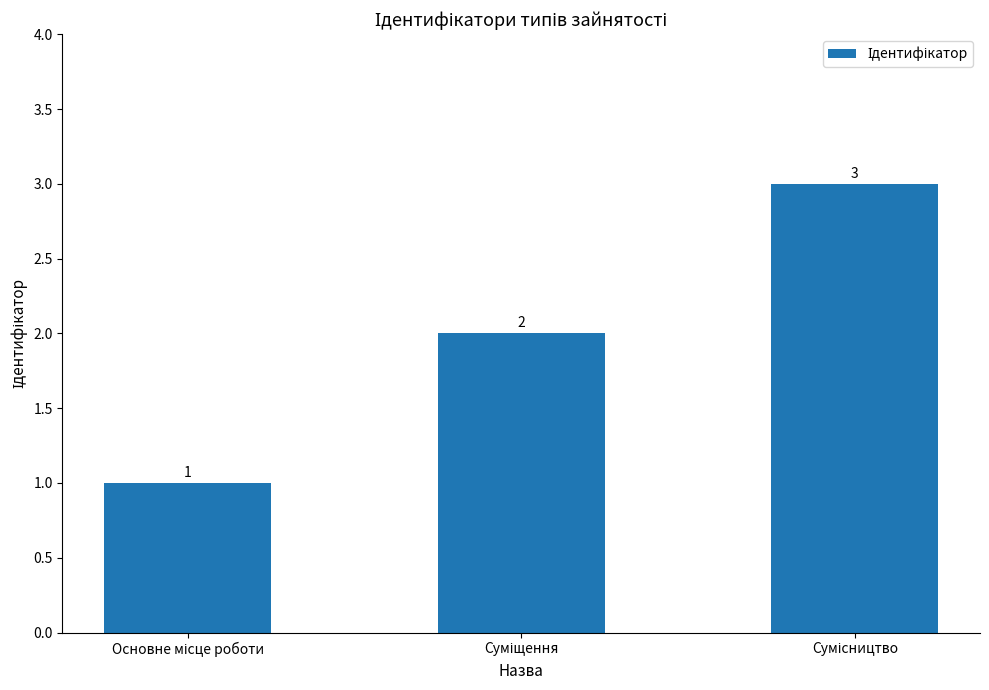

Are the bars grouped side by side (vs. stacked)?

No